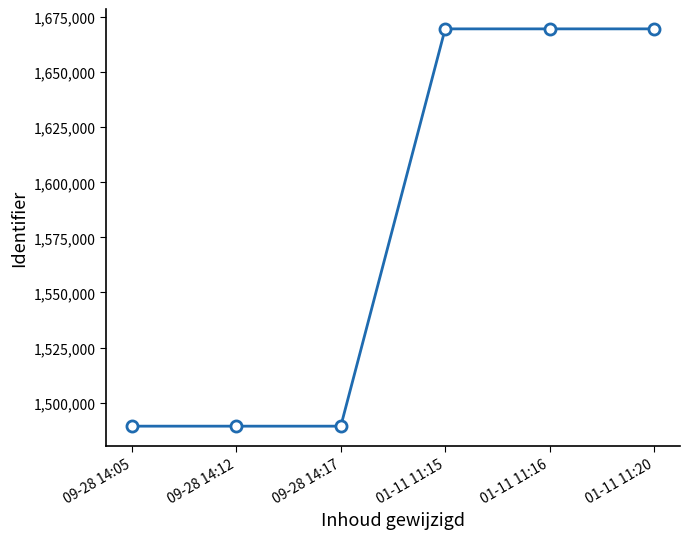

How many data points are less than 1669637?

3